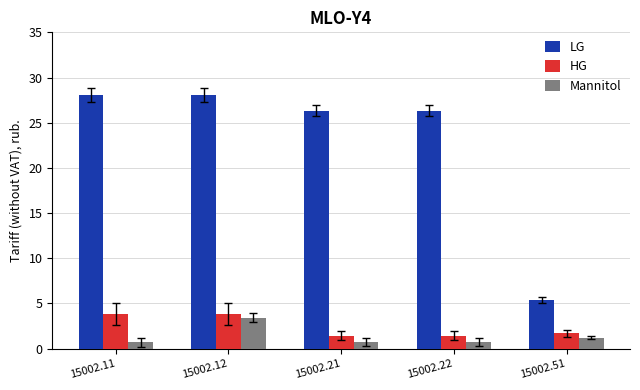

Is it true that HG equals 1.1 at 15002.11?

False